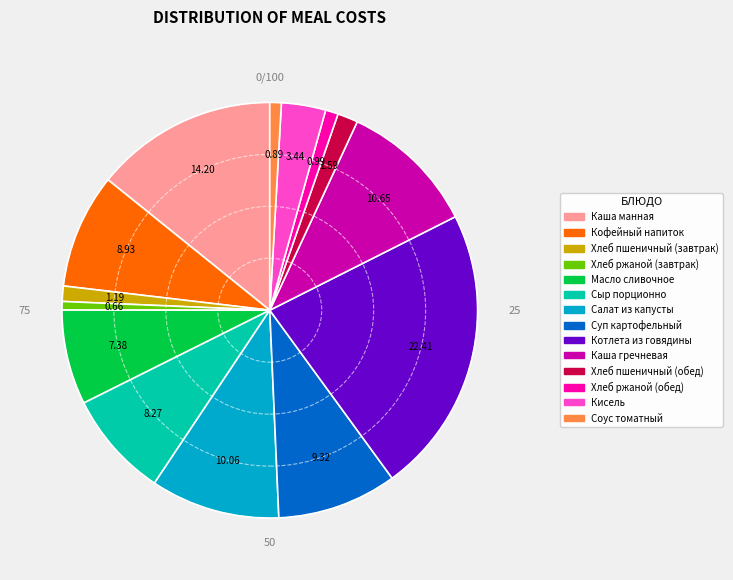

What is the largest slice in the pie chart?

Котлета из говядины